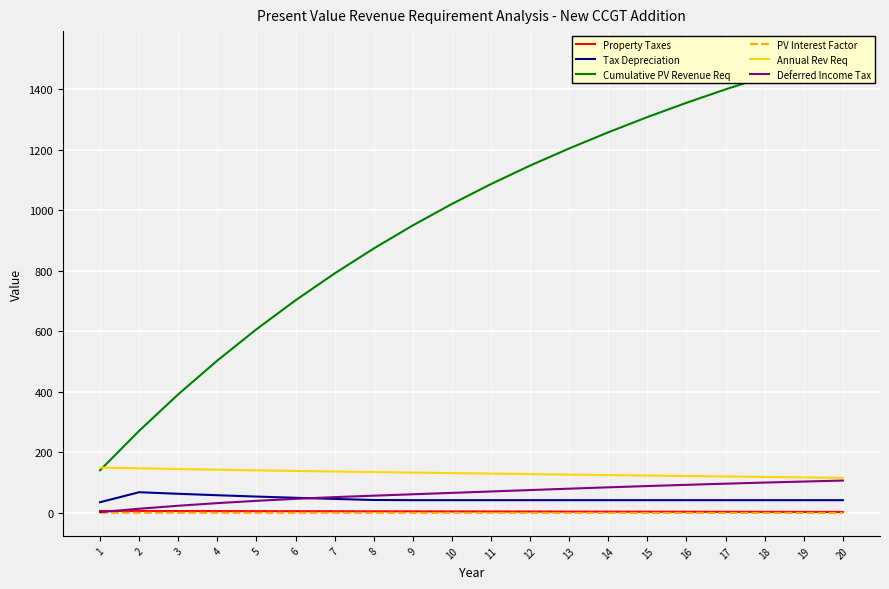

What is the average value of the Tax Depreciation series?

46.5